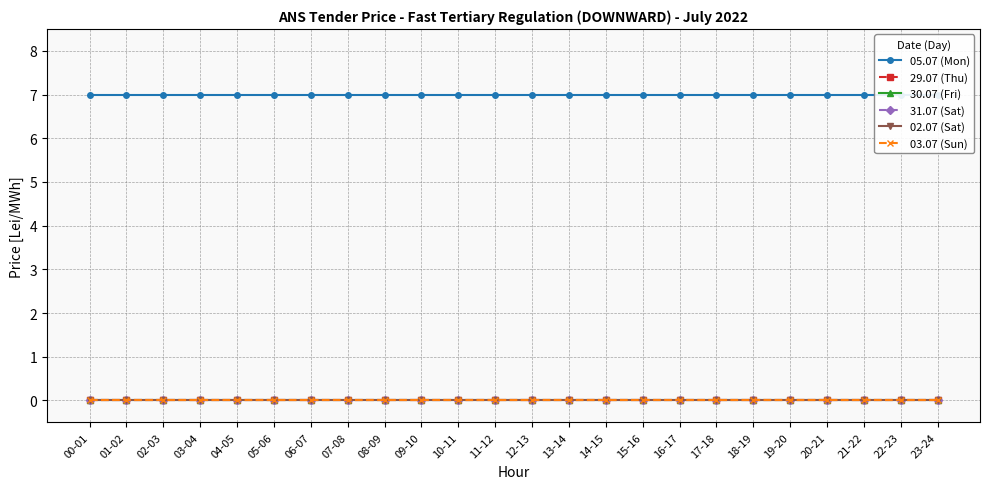

Which label corresponds to the largest value in the chart?

00-01